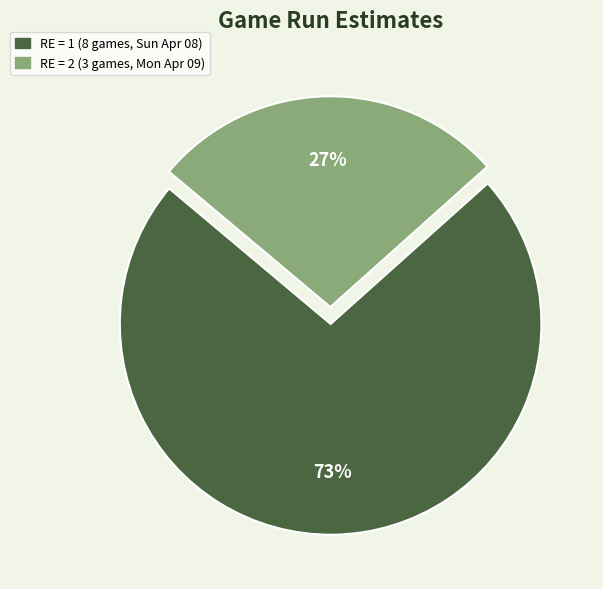

How many slices are in this pie chart?

2